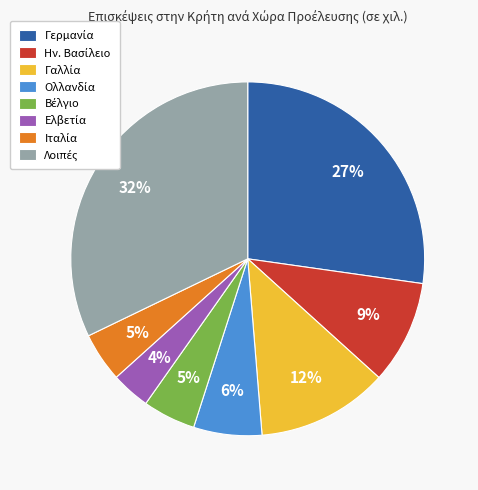

To the nearest percent, what is the average slice percentage?

12%